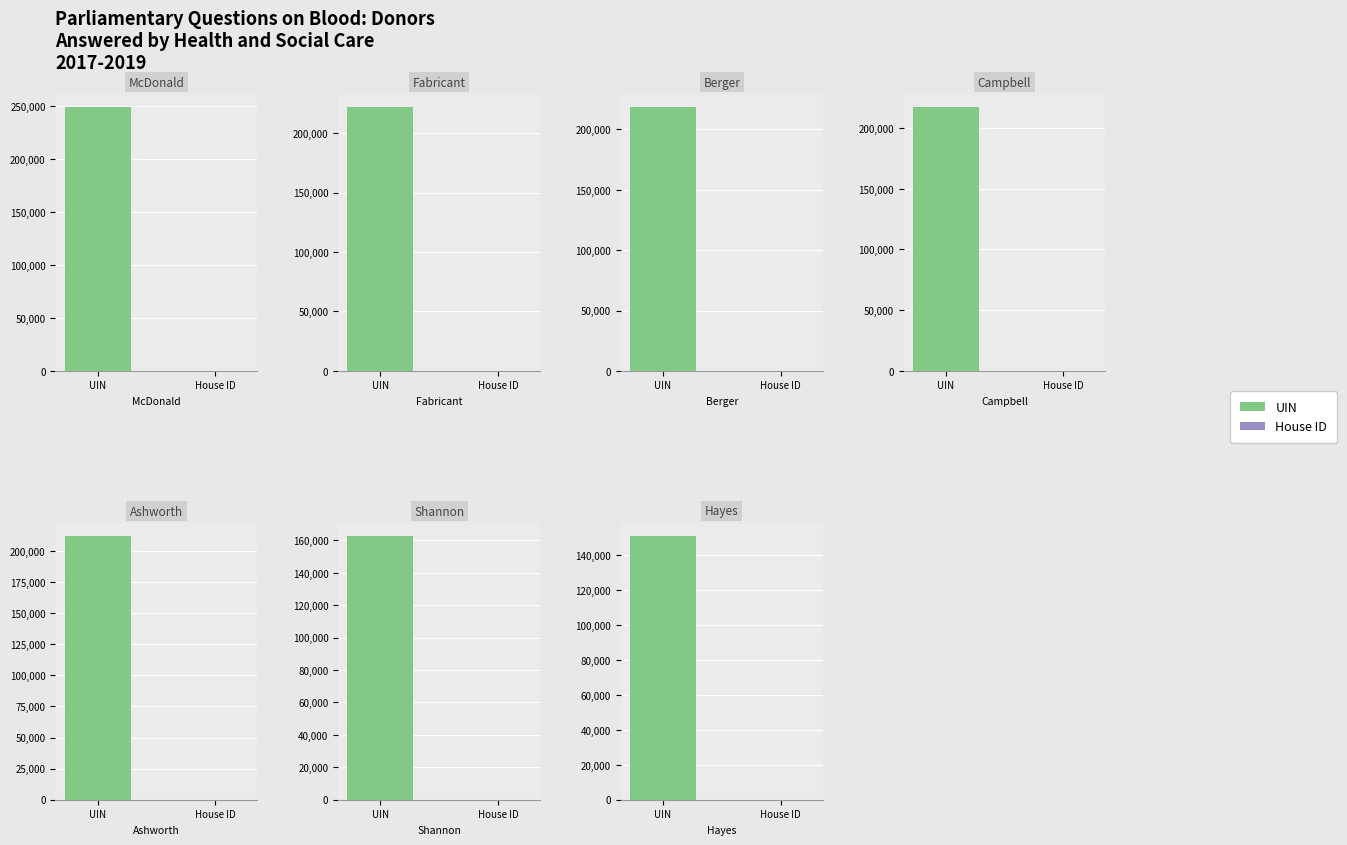

Which series has the largest total across all categories?

UIN